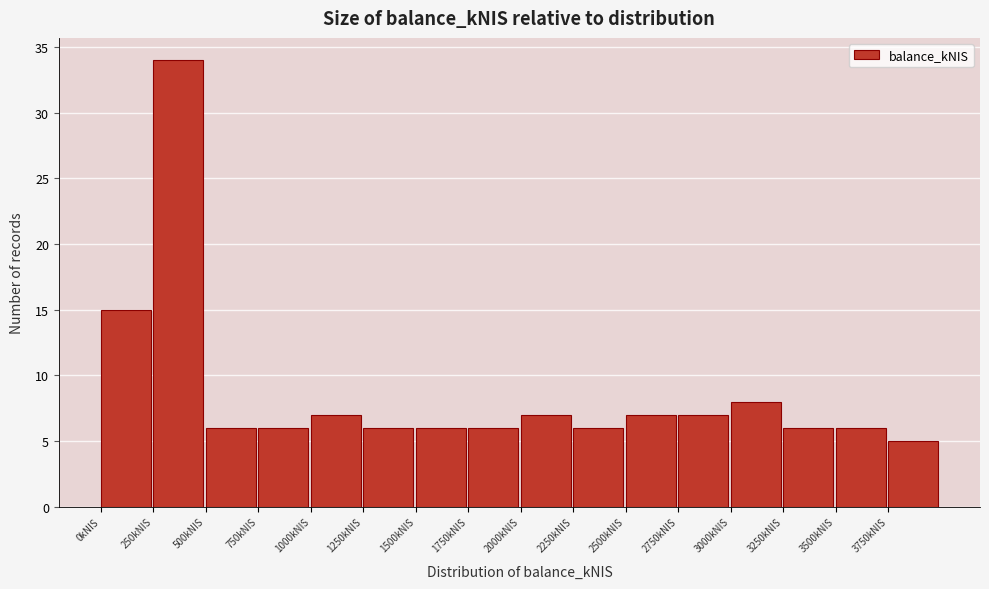

Reading left to right, transcribe this chart: for each bar, give the range it covers on the x-axis and its height. The values are not printed on the chart, so give them approximately, as read against the axis.

0 to 250: 15
250 to 500: 34
500 to 750: 6
750 to 1000: 6
1000 to 1250: 7
1250 to 1500: 6
1500 to 1750: 6
1750 to 2000: 6
2000 to 2250: 7
2250 to 2500: 6
2500 to 2750: 7
2750 to 3000: 7
3000 to 3250: 8
3250 to 3500: 6
3500 to 3750: 6
3750 to 4000: 5